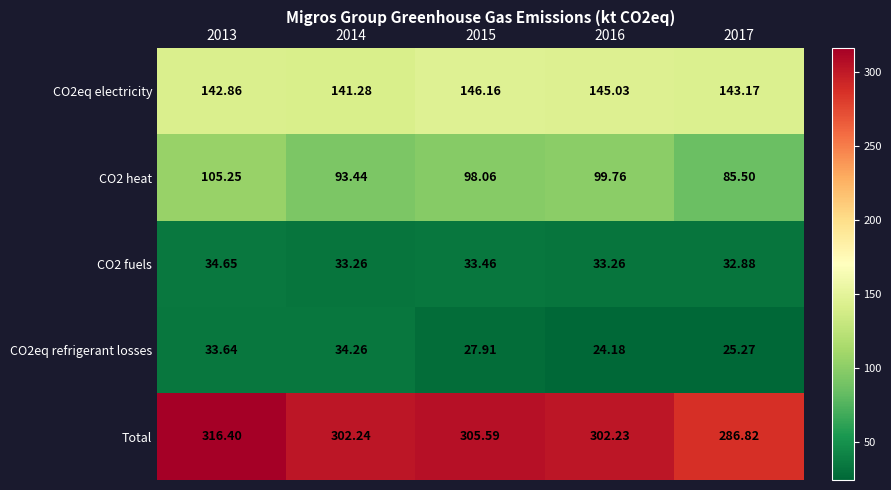

How many data points does each series have?

5